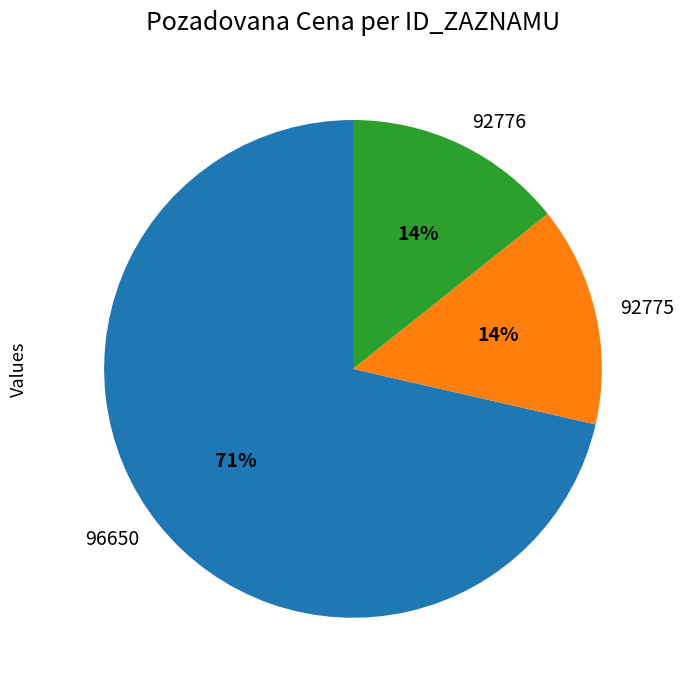

Count the number of slices in the pie.

3